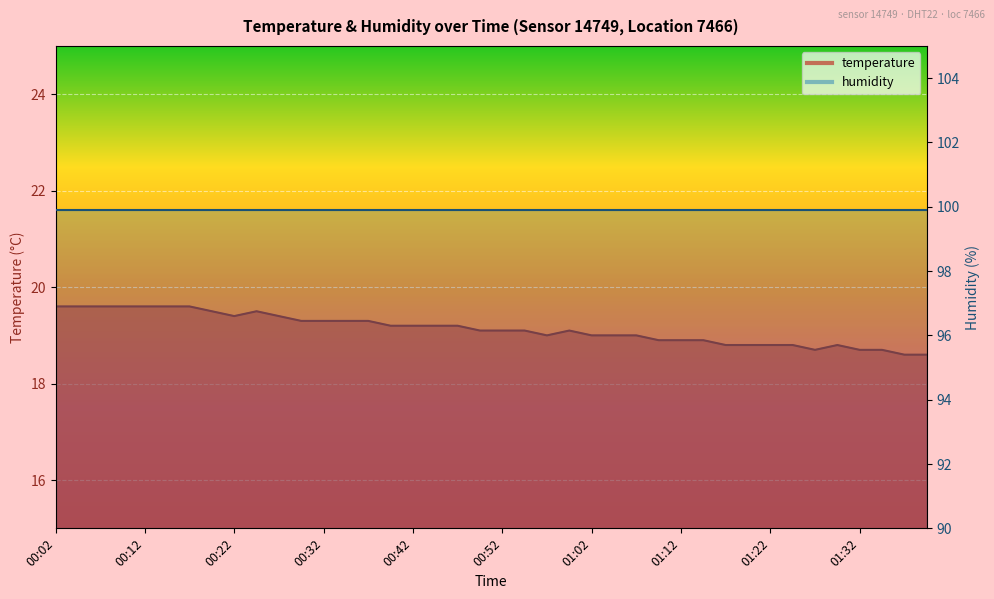

What is the difference between the second highest and second lowest values?

1.0